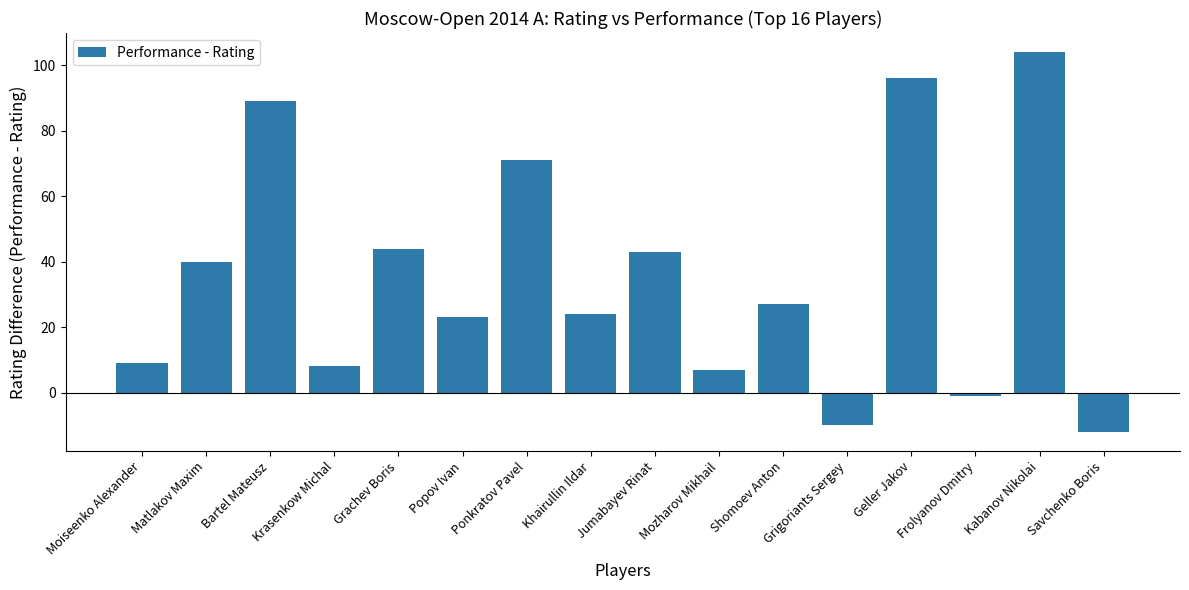

Count the number of data series in this chart.

1